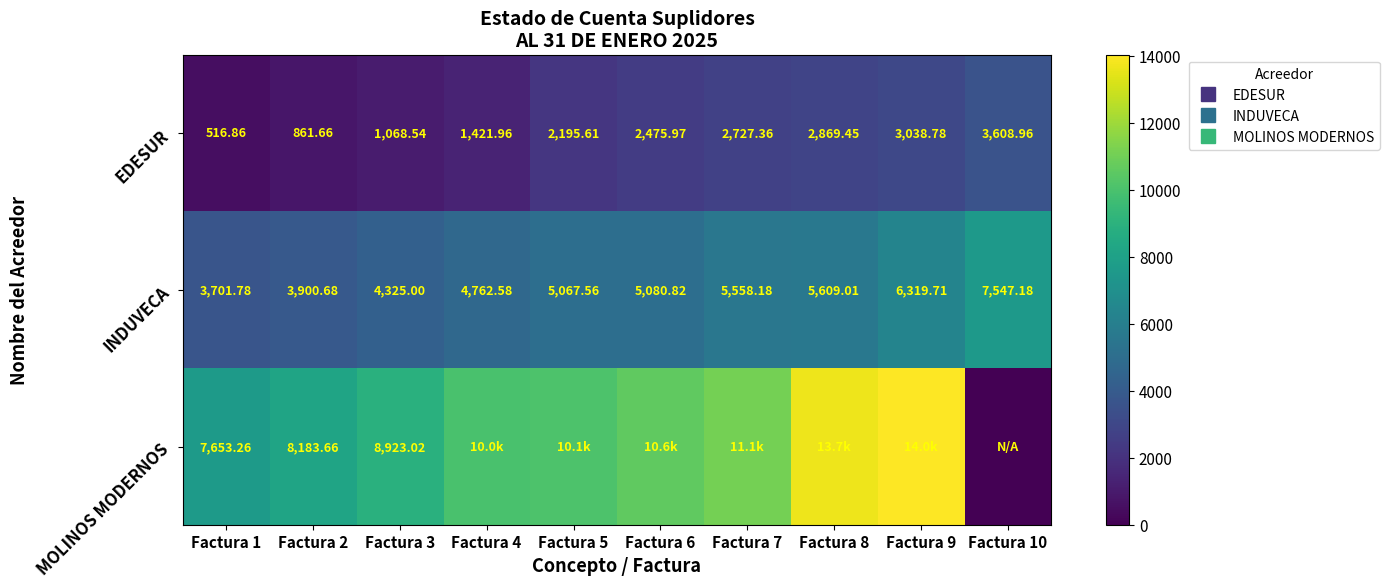

Which has a higher value, Factura 10 or Factura 4?

Factura 10